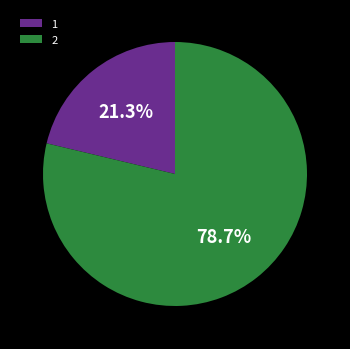

Is there any slice that represents more than half of the pie?

Yes